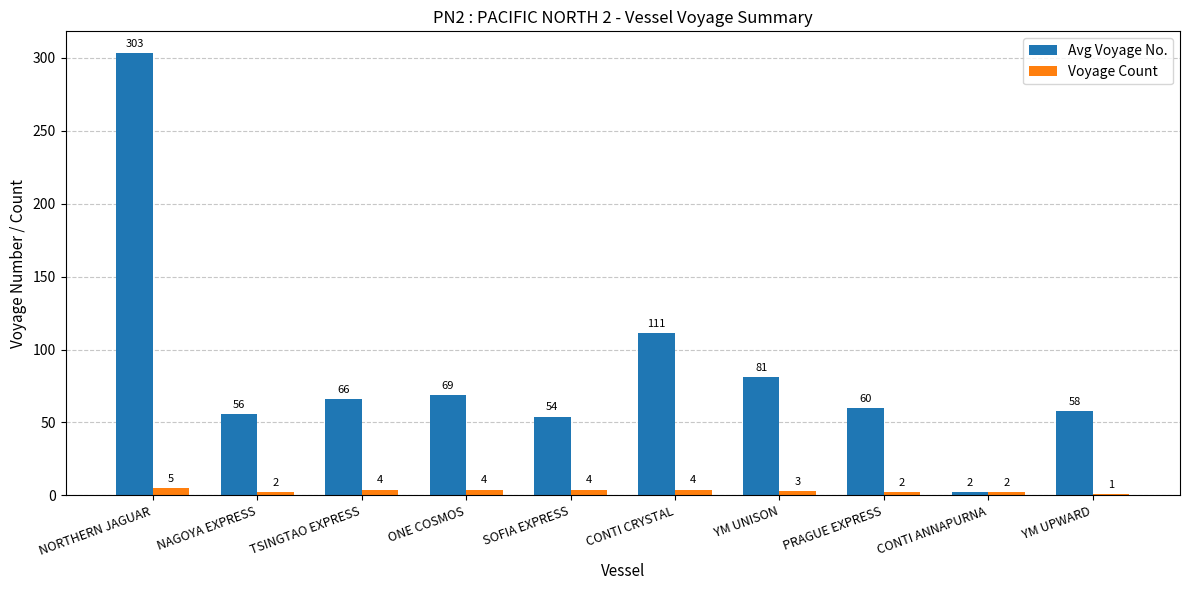

At how many categories does at least one series exceed 142?

1